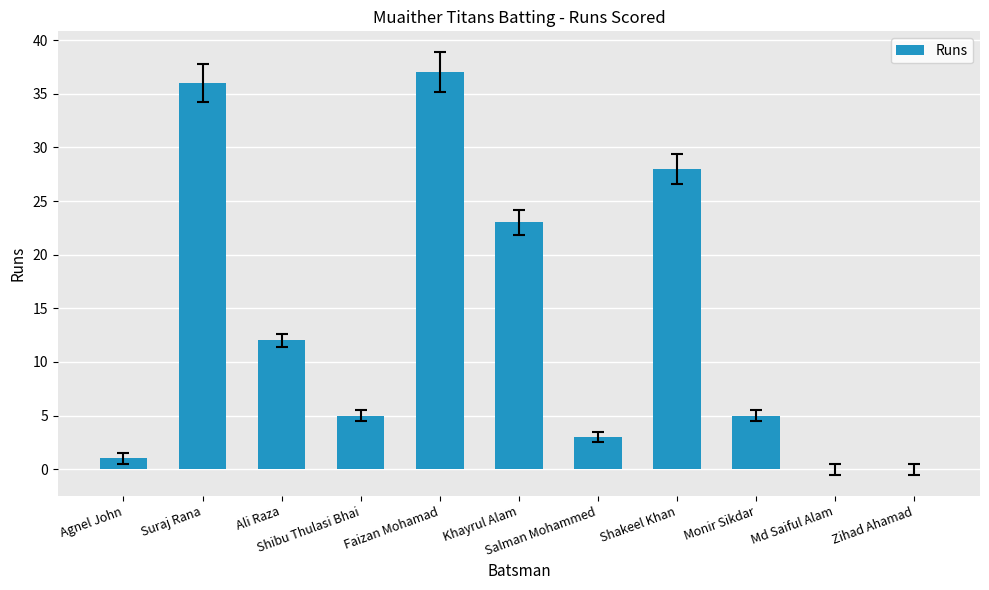

The chart shows a value of 30 at Khayrul Alam. True or false?

False